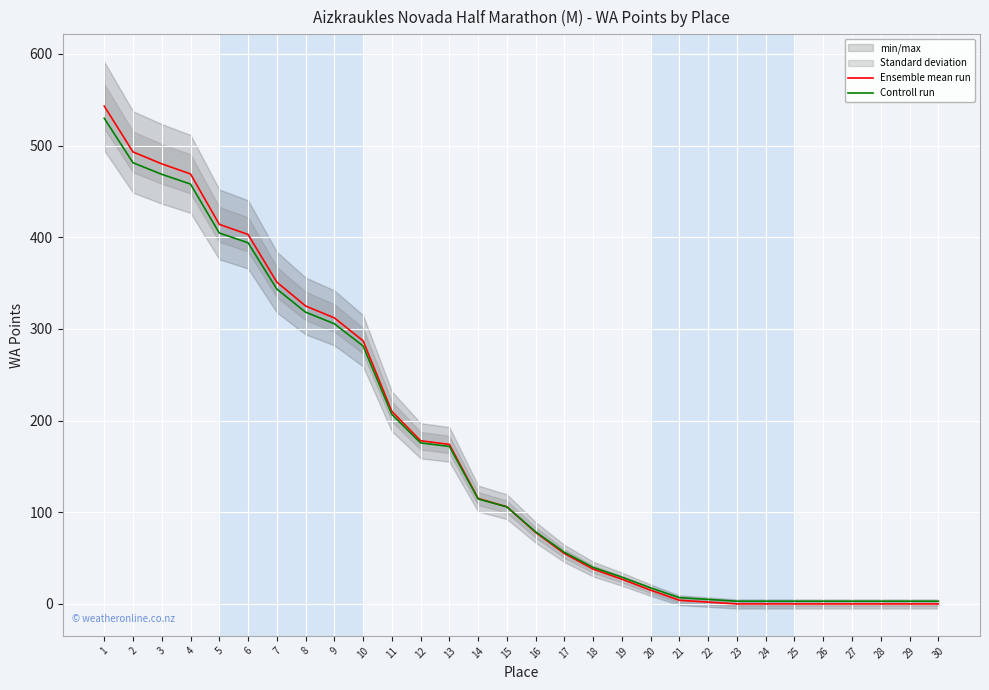

Which category has the highest value in the Ensemble mean run series?

1